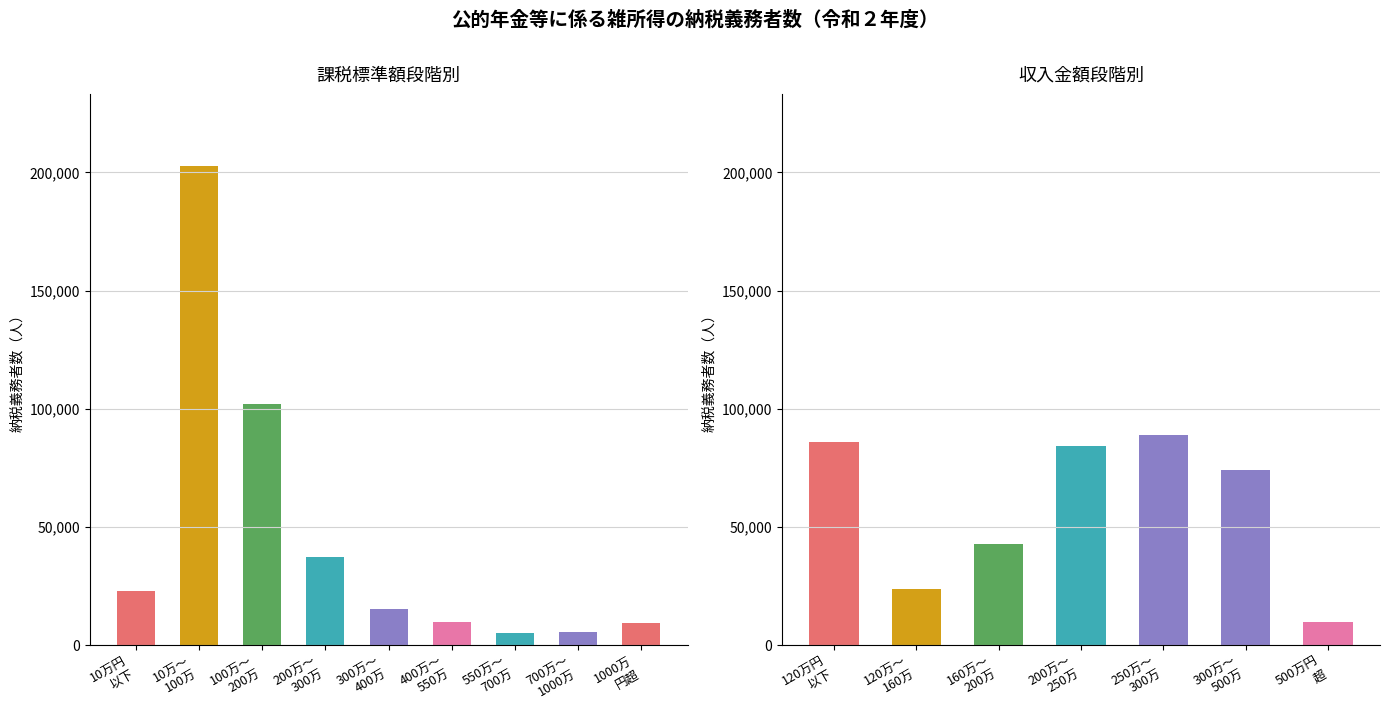

Between 10万～
100万 and 550万～
700万, which is larger?

10万～
100万